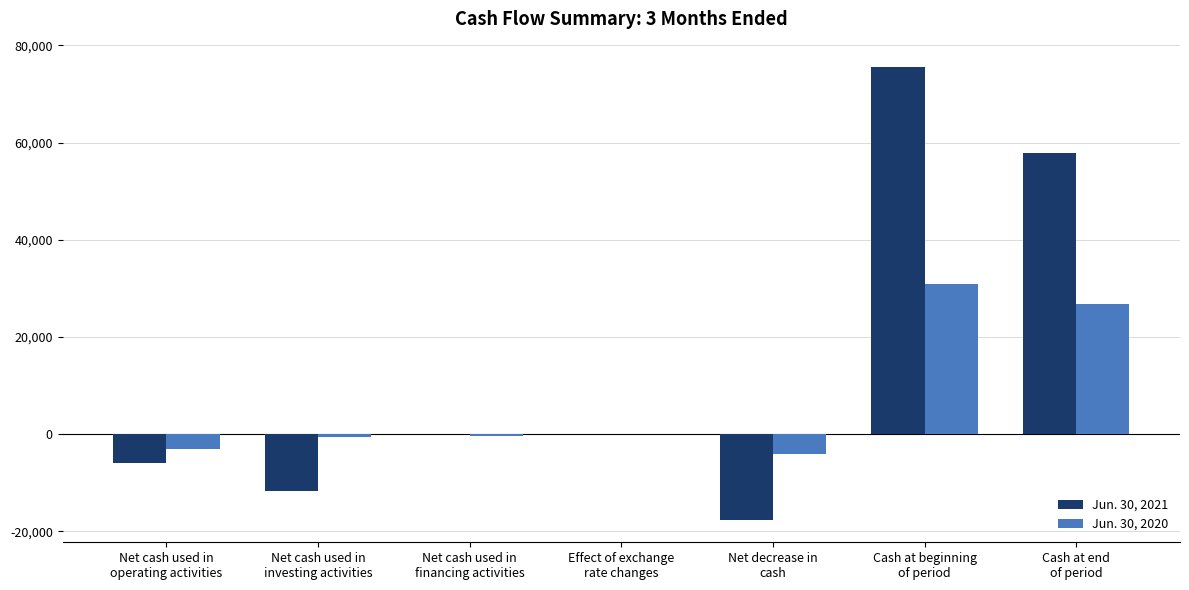

Which series has the largest total across all categories?

Jun. 30, 2021